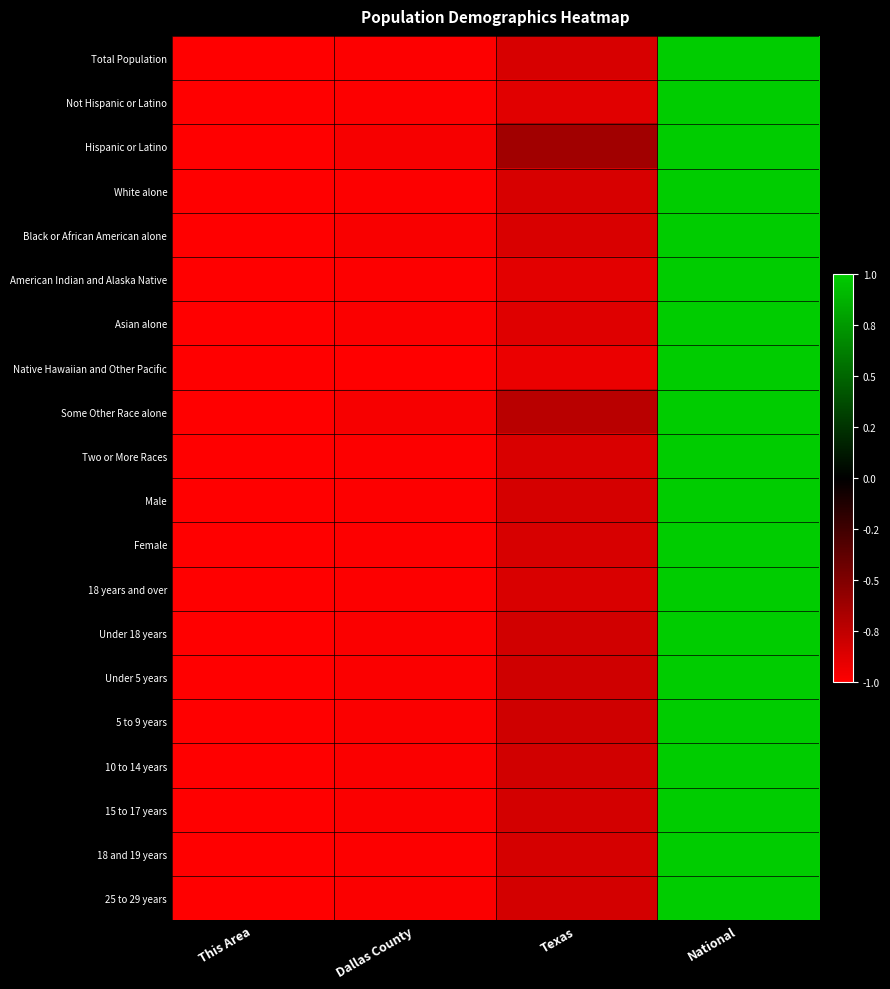

Reading right to left, list all the values displayed in this chart.

Total Population: National=1.0	Texas=-0.8	Dallas County=-1.0	This Area=-1.0
Not Hispanic or Latino: National=1.0	Texas=-0.9	Dallas County=-1.0	This Area=-1.0
Hispanic or Latino: National=1.0	Texas=-0.6	Dallas County=-1.0	This Area=-1.0
White alone: National=1.0	Texas=-0.8	Dallas County=-1.0	This Area=-1.0
Black or African American alone: National=1.0	Texas=-0.8	Dallas County=-1.0	This Area=-1.0
American Indian and Alaska Native: National=1.0	Texas=-0.9	Dallas County=-1.0	This Area=-1.0
Asian alone: National=1.0	Texas=-0.9	Dallas County=-1.0	This Area=-1.0
Native Hawaiian and Other Pacific: National=1.0	Texas=-0.9	Dallas County=-1.0	This Area=-1.0
Some Other Race alone: National=1.0	Texas=-0.7	Dallas County=-1.0	This Area=-1.0
Two or More Races: National=1.0	Texas=-0.8	Dallas County=-1.0	This Area=-1.0
Male: National=1.0	Texas=-0.8	Dallas County=-1.0	This Area=-1.0
Female: National=1.0	Texas=-0.8	Dallas County=-1.0	This Area=-1.0
18 years and over: National=1.0	Texas=-0.8	Dallas County=-1.0	This Area=-1.0
Under 18 years: National=1.0	Texas=-0.8	Dallas County=-1.0	This Area=-1.0
Under 5 years: National=1.0	Texas=-0.8	Dallas County=-1.0	This Area=-1.0
5 to 9 years: National=1.0	Texas=-0.8	Dallas County=-1.0	This Area=-1.0
10 to 14 years: National=1.0	Texas=-0.8	Dallas County=-1.0	This Area=-1.0
15 to 17 years: National=1.0	Texas=-0.8	Dallas County=-1.0	This Area=-1.0
18 and 19 years: National=1.0	Texas=-0.8	Dallas County=-1.0	This Area=-1.0
25 to 29 years: National=1.0	Texas=-0.8	Dallas County=-1.0	This Area=-1.0